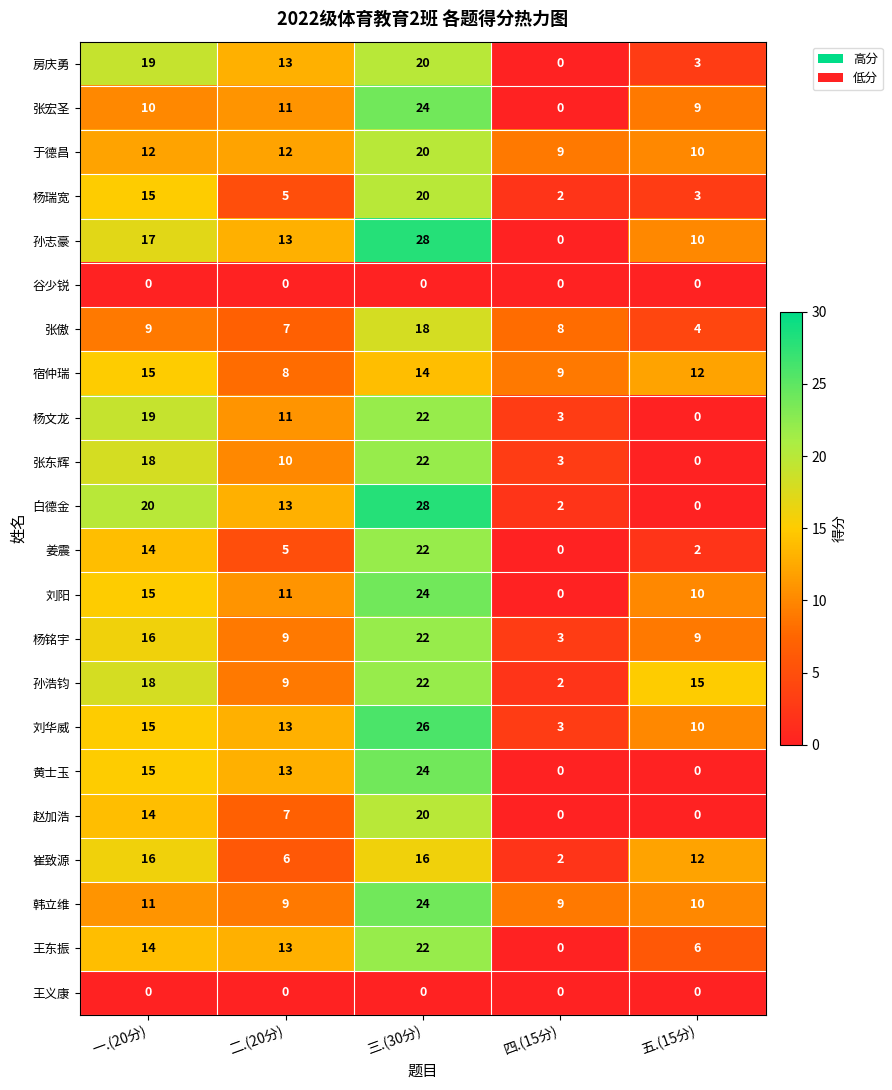

What is the difference between the highest and lowest values at 五.(15分)?

15